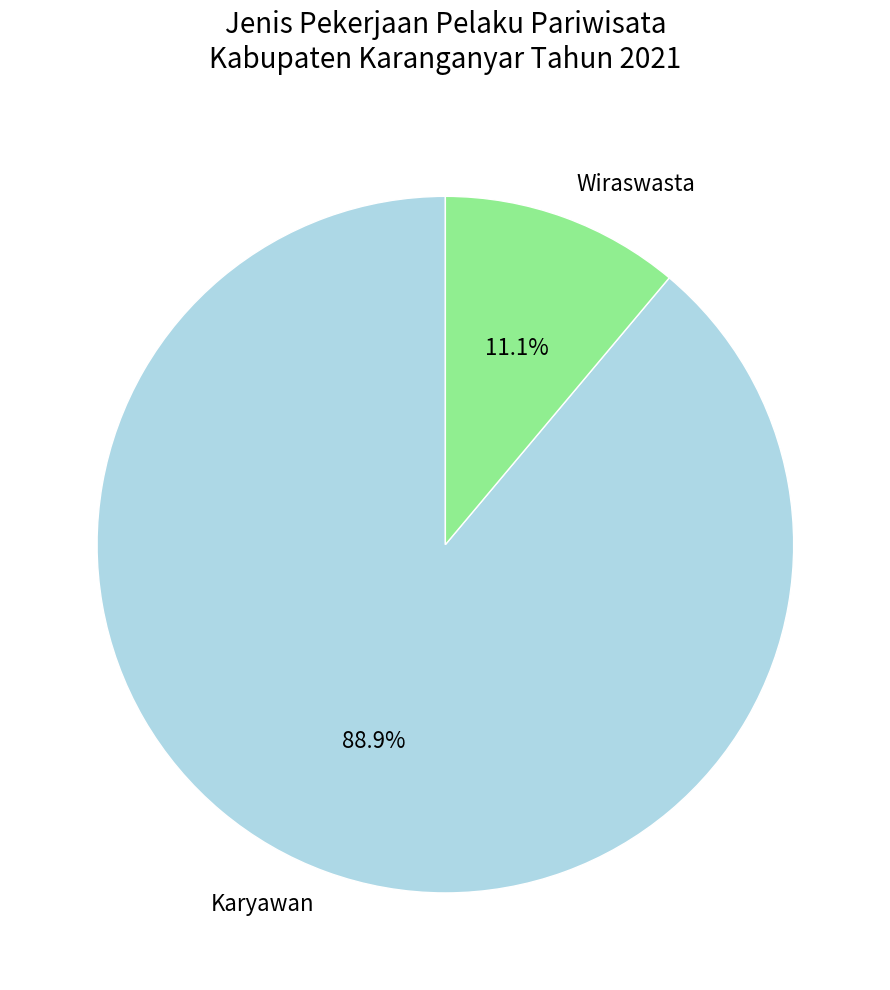

Do Karyawan and Wiraswasta together represent more than half of the pie?

Yes